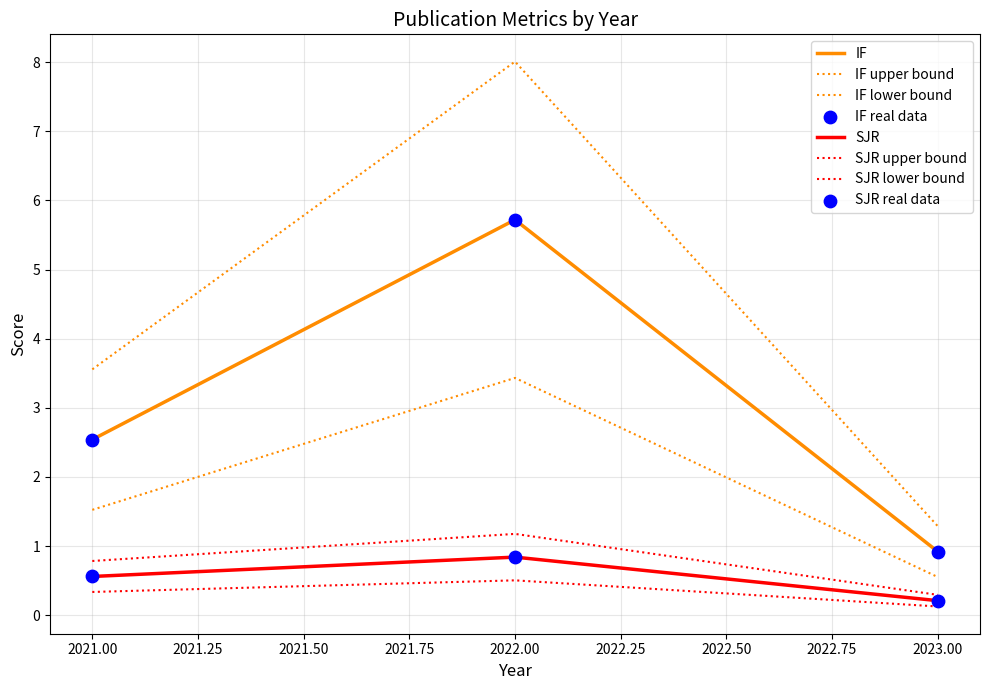

How many lines are shown in the chart?

6